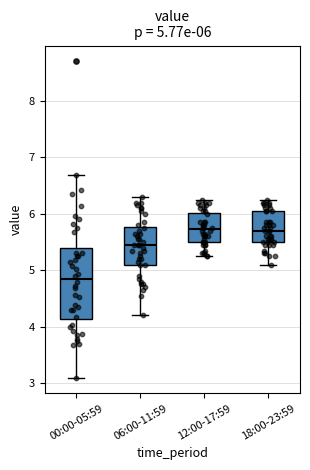

Comparing the boxes themselves (not the whiskers), which one is the tallest?

00:00-05:59